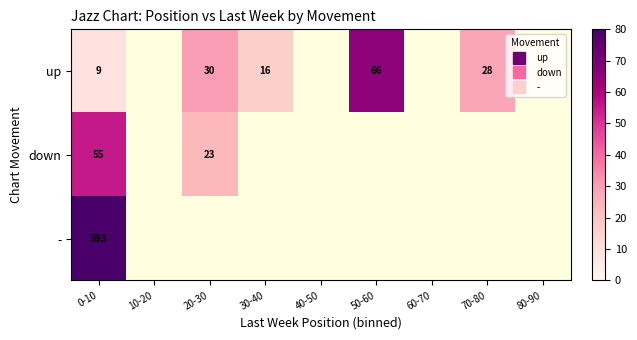

Rank the series by their maximum value, from highest to lowest.

-, up, down